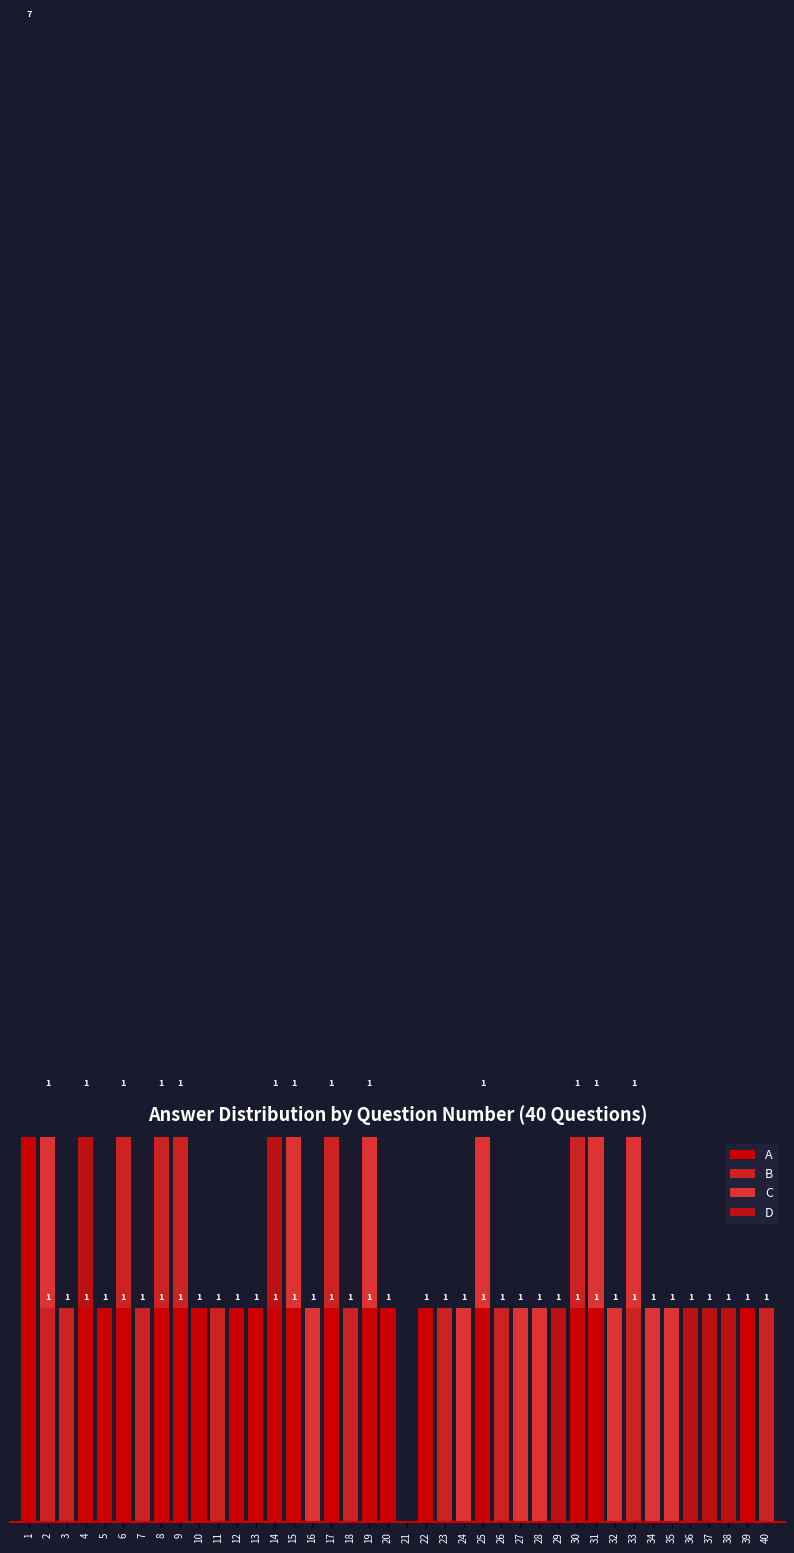

True or false: A has a value of -4 at 36.

False